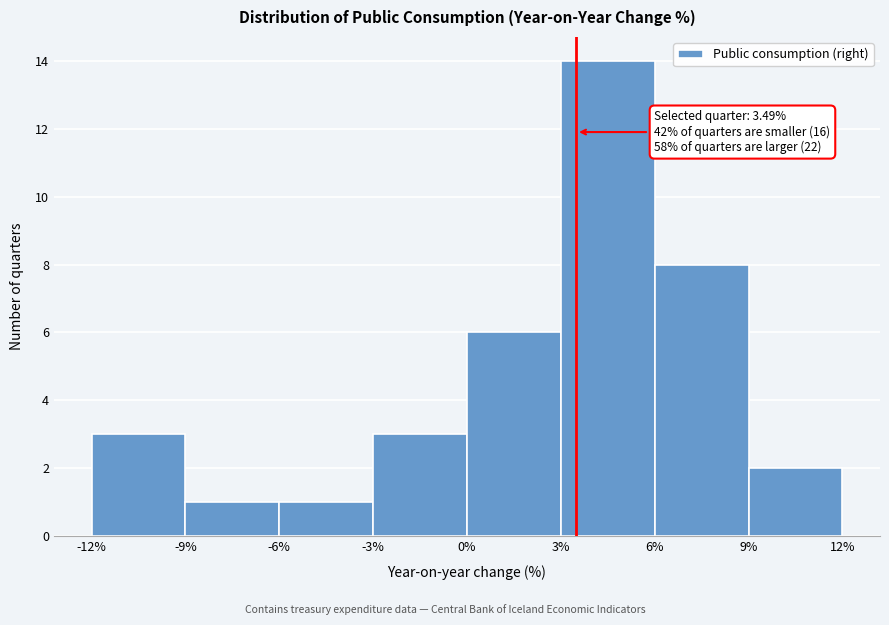

Which range on the x-axis has the tallest bar?

3% to 6%